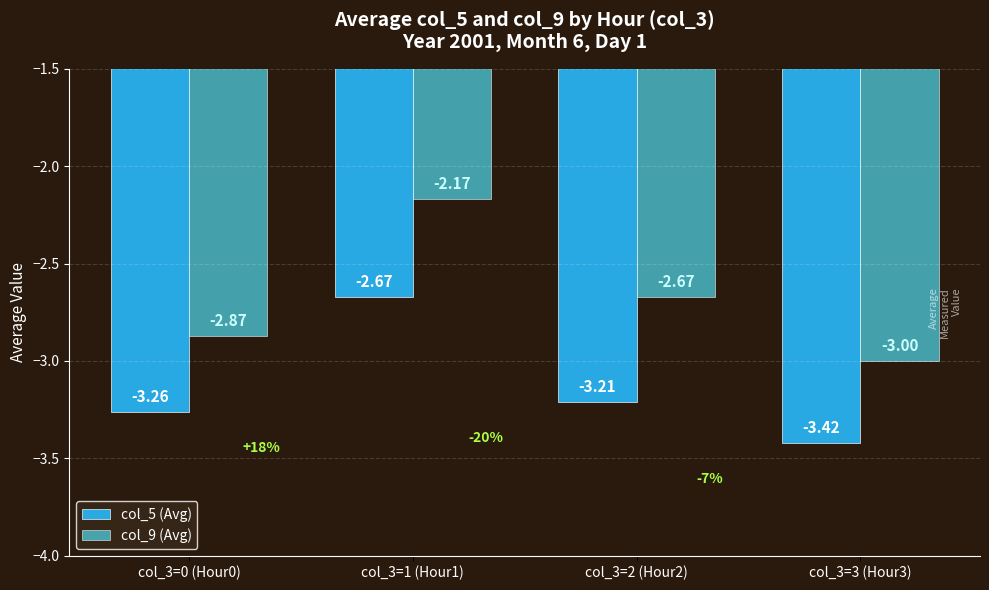

At col_3=3 (Hour3), list the series in order from largest to smallest.

col_9 (Avg), col_5 (Avg)